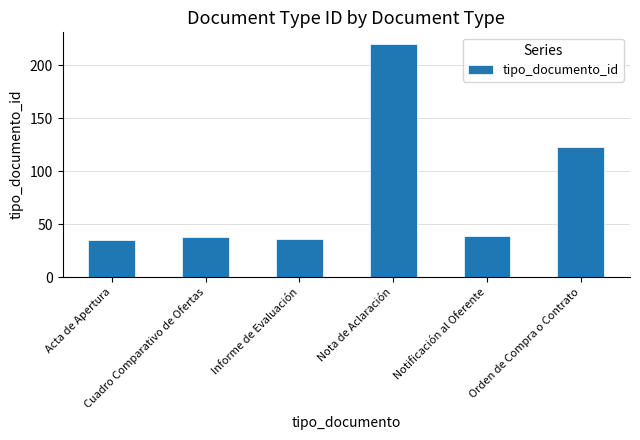

What is the value of the 4th bar from the left?

220